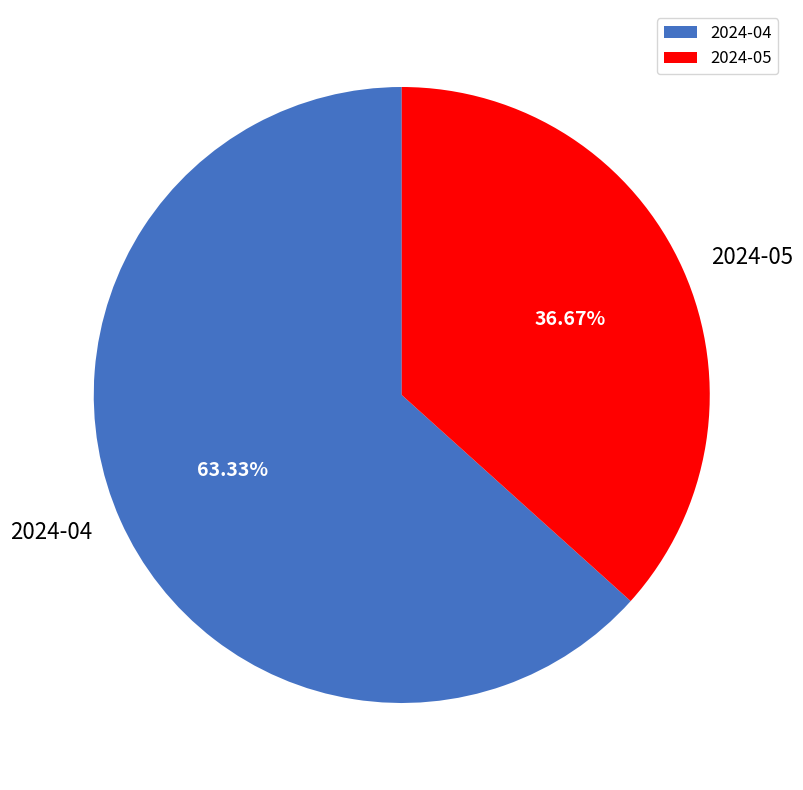

Is there any slice that represents more than half of the pie?

Yes